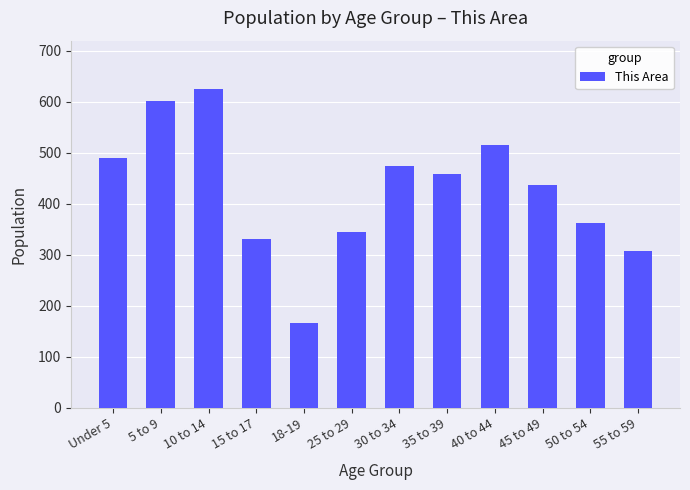

List the labels in order of value, smallest first.

18-19, 55 to 59, 15 to 17, 25 to 29, 50 to 54, 45 to 49, 35 to 39, 30 to 34, Under 5, 40 to 44, 5 to 9, 10 to 14